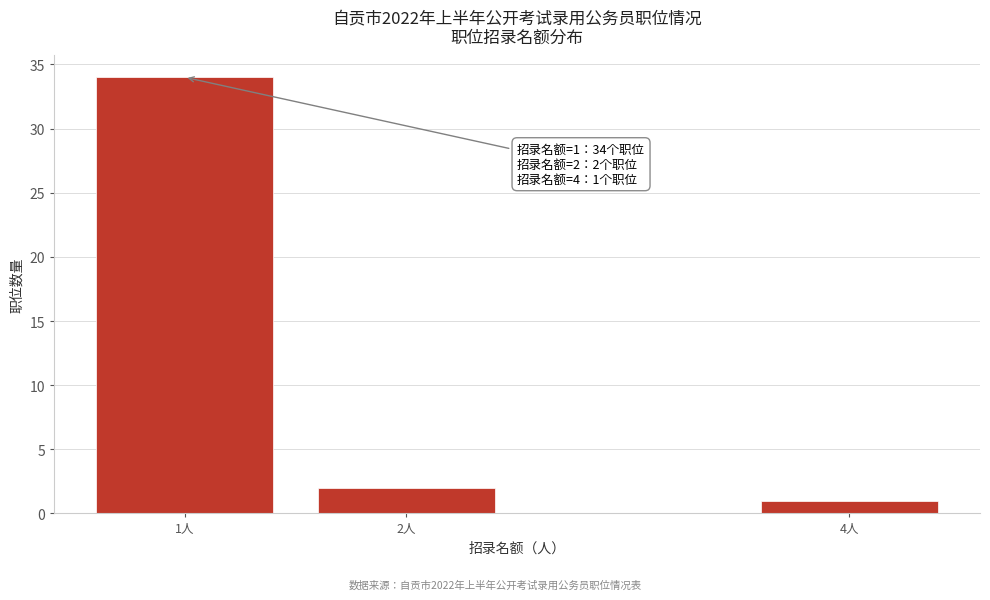

Reading left to right, extract all data points from this chart.

1人=34	2人=2	4人=1